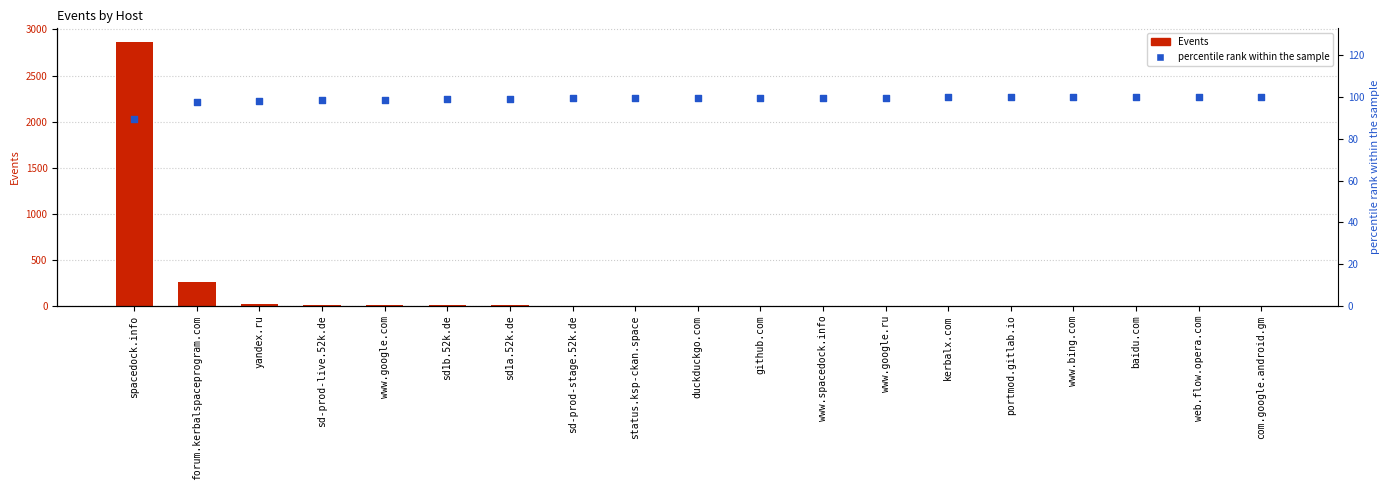

Which series has the largest total across all categories?

Events